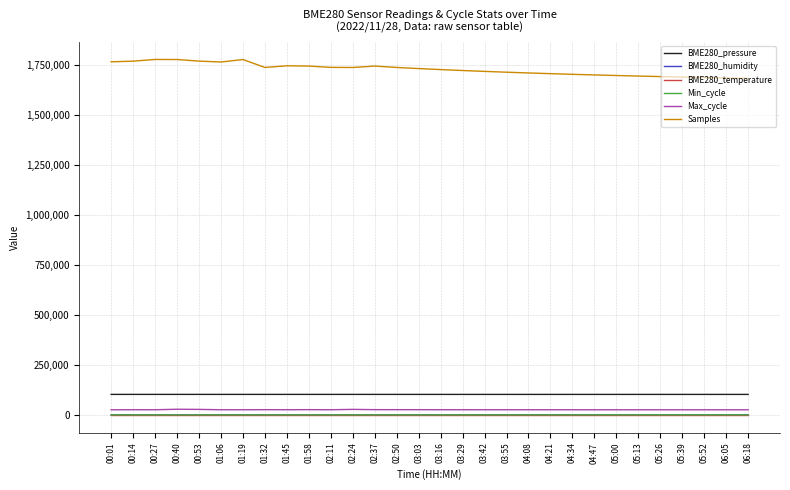

Does the chart have visible grid lines?

Yes